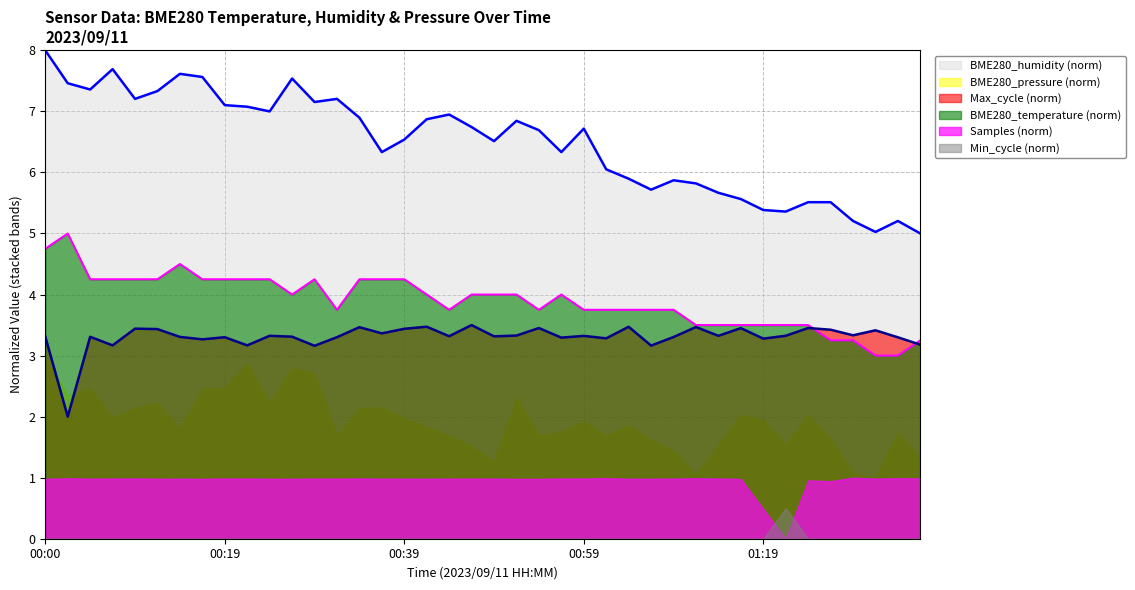

Does the chart have visible grid lines?

Yes